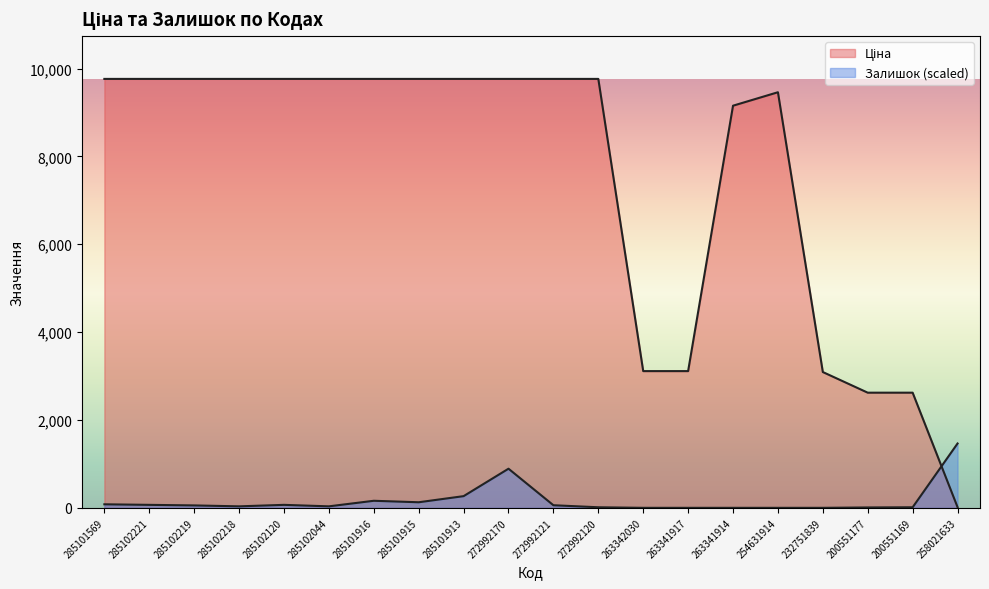

Reading left to right, transcribe all the data shown in this chart.

Ціна: 9764.4	9764.4	9764.4	9764.4	9764.4	9764.4	9764.4	9764.4	9764.4	9764.4	9764.4	9764.4	3112.5	3112.5	9154.5	9460.9	3091.2	2621.3	2621.3	15.6
Залишок: 80.2	67.5	54.9	33.8	67.5	33.8	160.4	126.6	265.9	890.6	59.1	12.7	0.0	0.0	0.0	0.0	0.0	8.4	12.7	1464.7